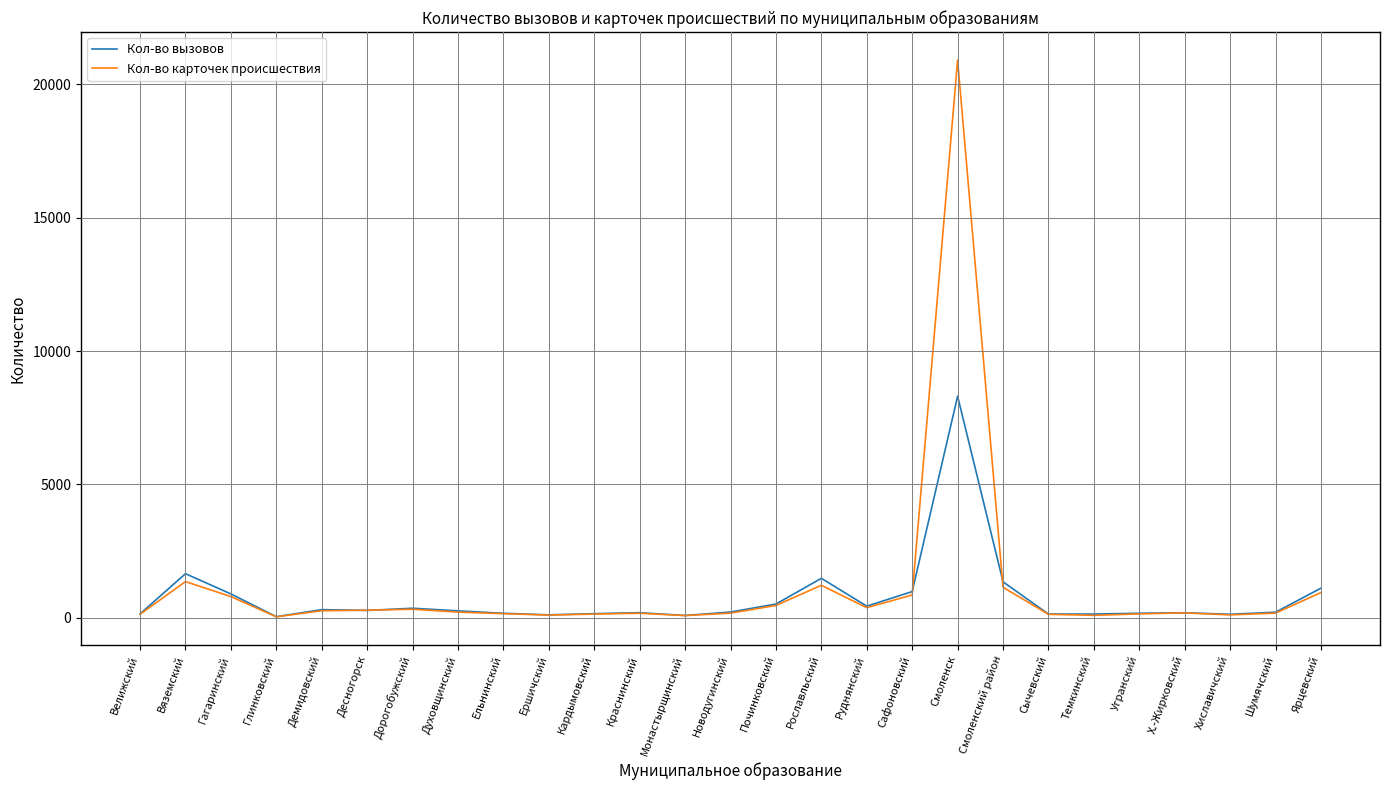

At which category does Кол-во вызовов reach its first local peak?

Вяземский